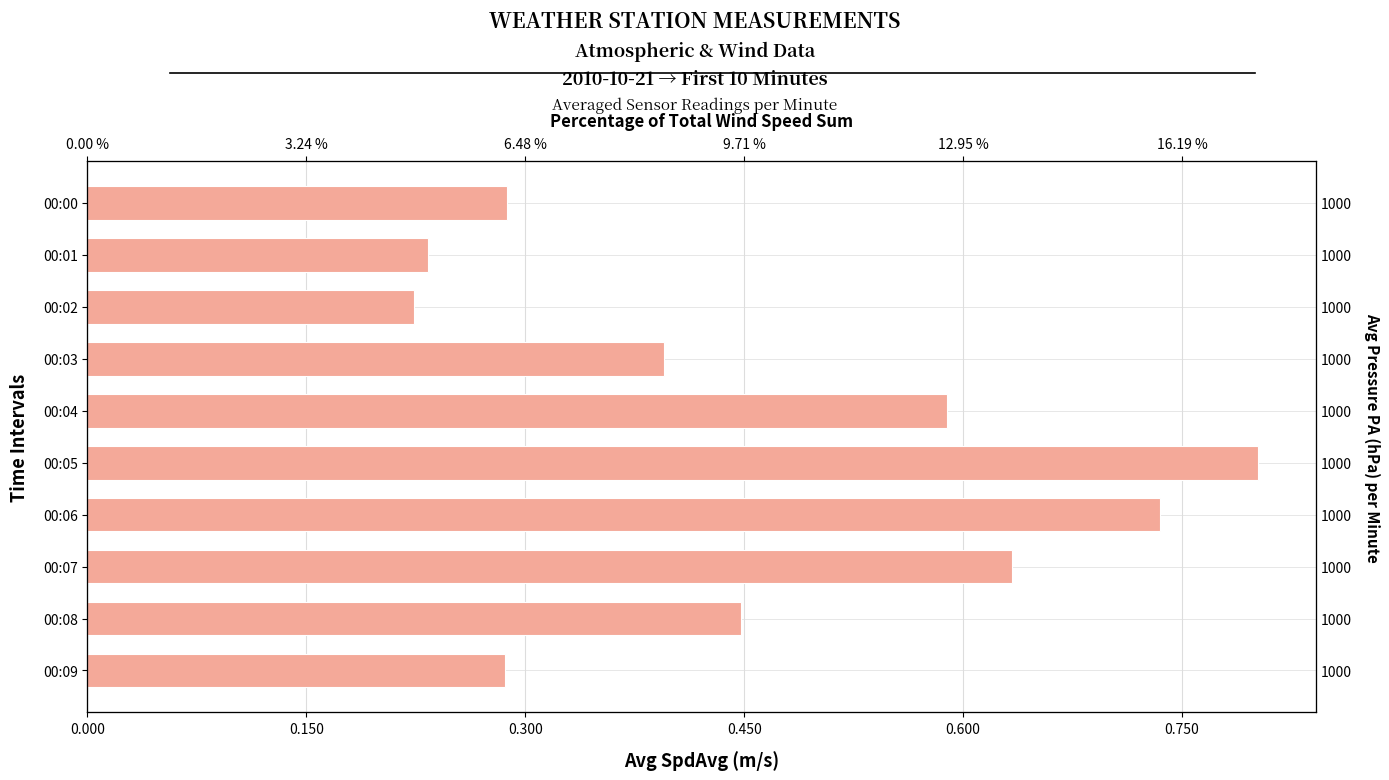

How many distinct data groups are displayed?

1